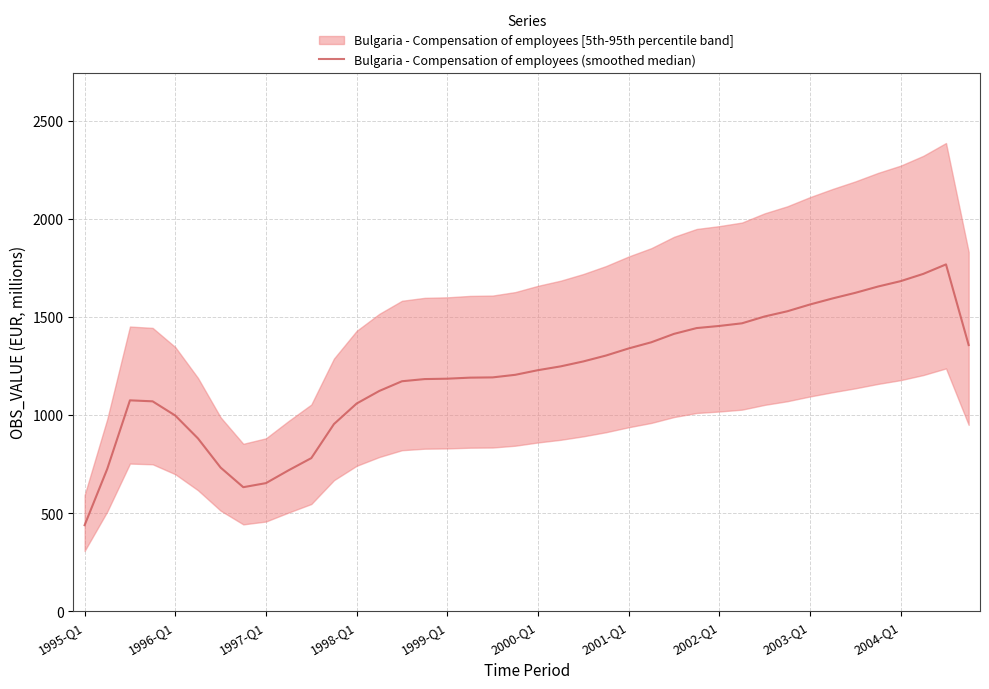

Is it true that the value at 25 is 1953.8?

False